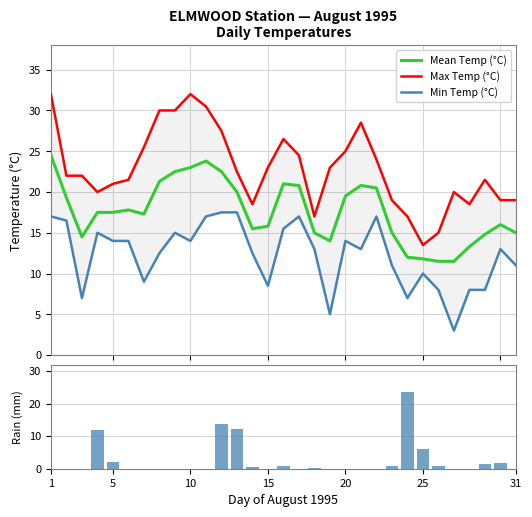

At how many categories does at least one series exceed 0?

31